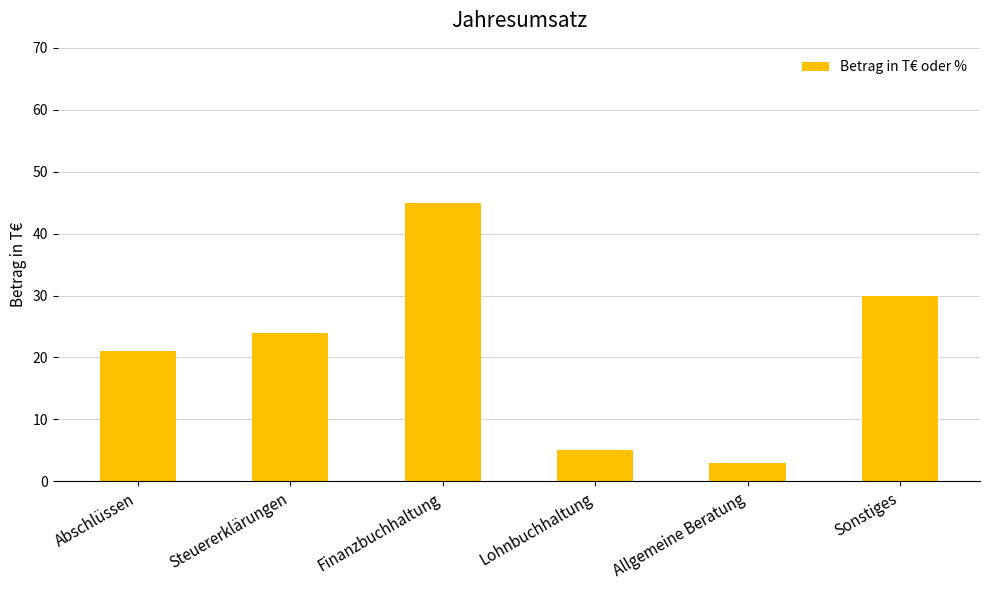

What is the smallest value displayed?

3